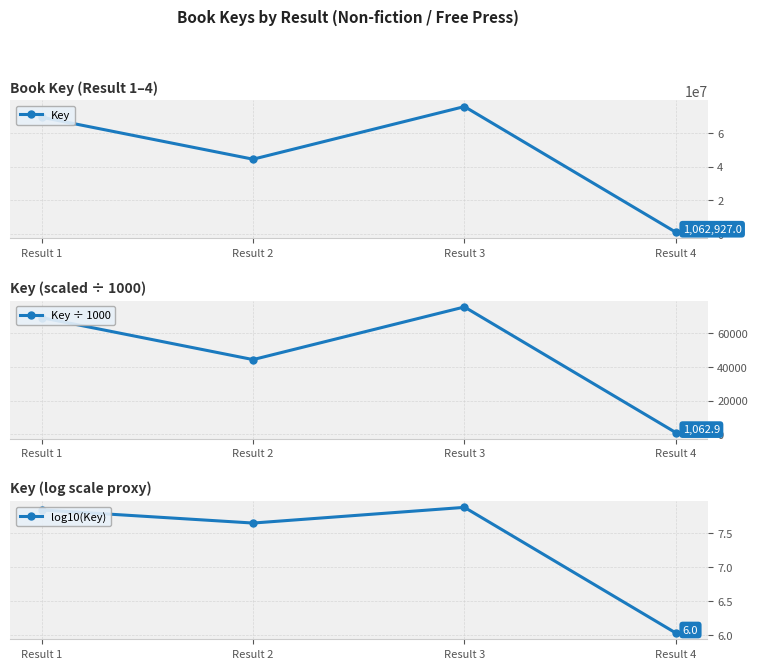

Reading left to right, list all the values displayed in this chart.

Key: 69348468.0	44424919.0	75695895.0	1062927.0
Key ÷ 1000: 69348.5	44424.9	75695.9	1062.9
log10(Key): 7.8	7.6	7.9	6.0